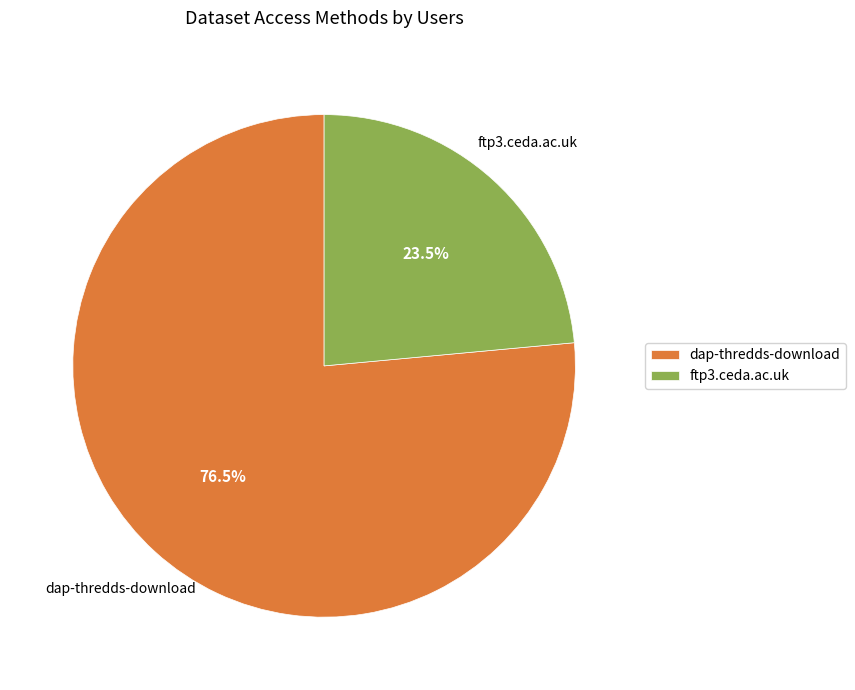

Which slice is the largest?

dap-thredds-download